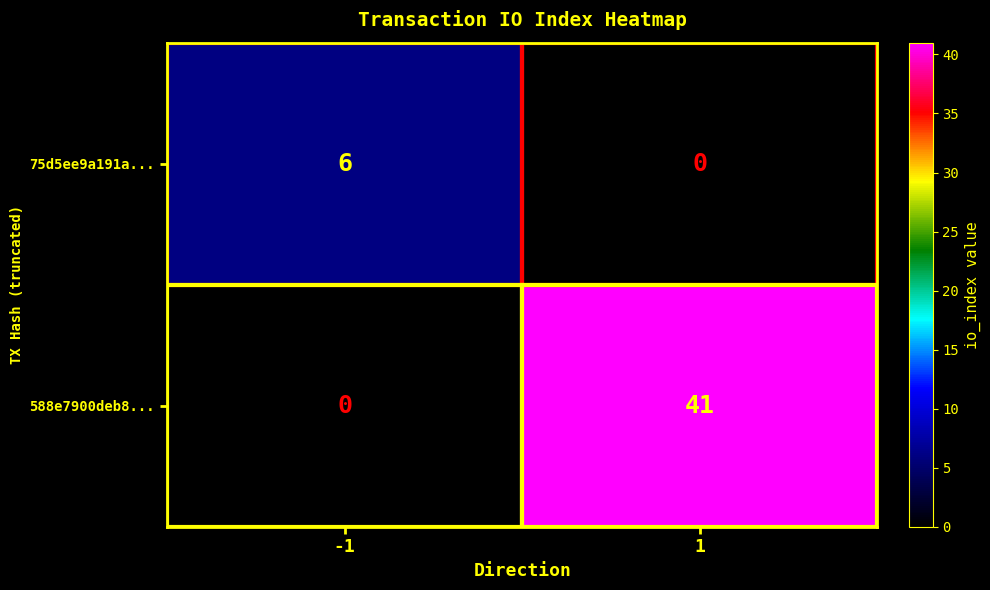

At which category is the sum across all series the highest?

1